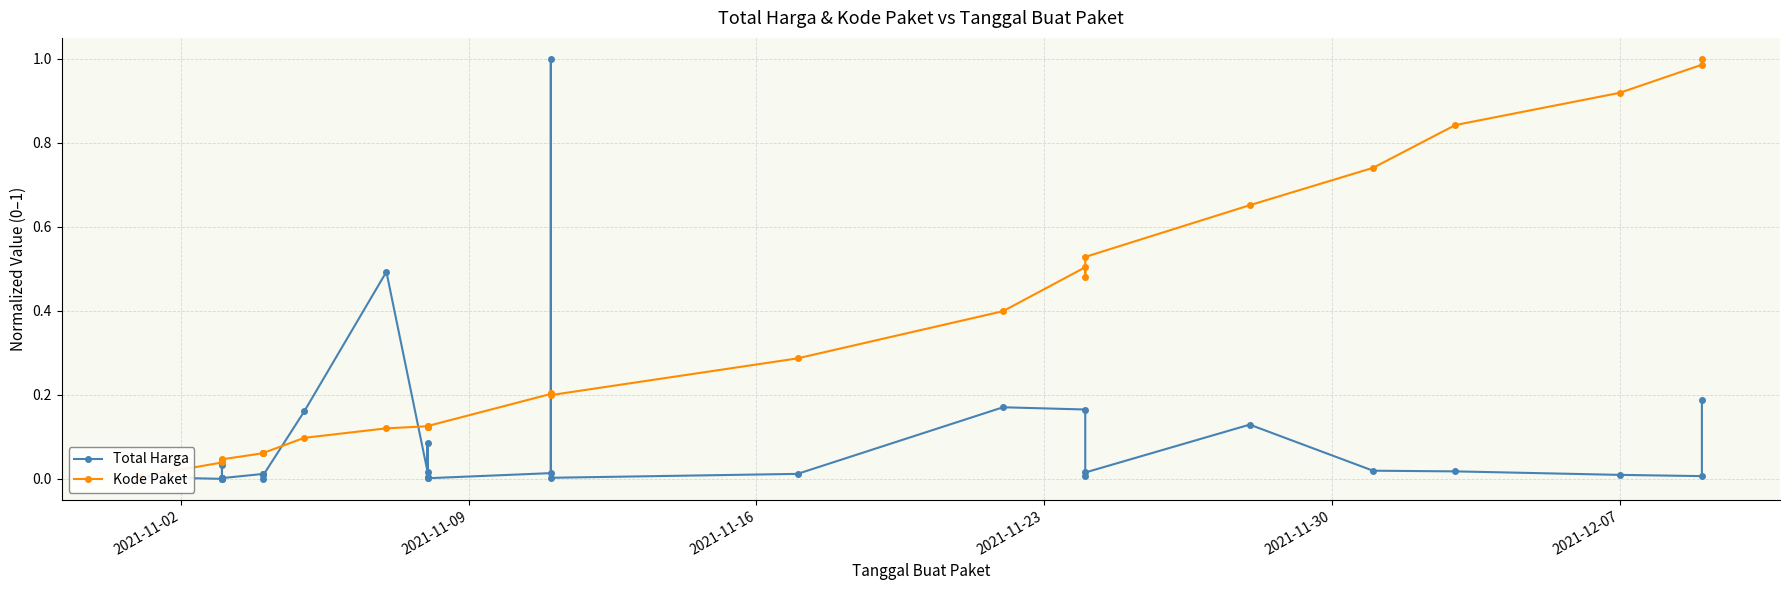

What are all the series names shown in the legend?

Total Harga, Kode Paket